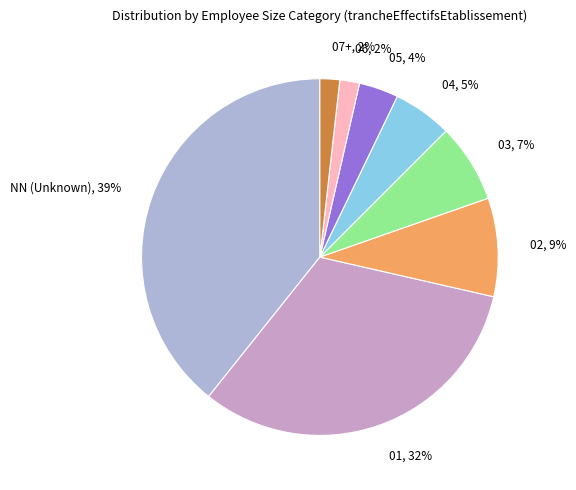

Do 04 and 01 together represent more than half of the pie?

No